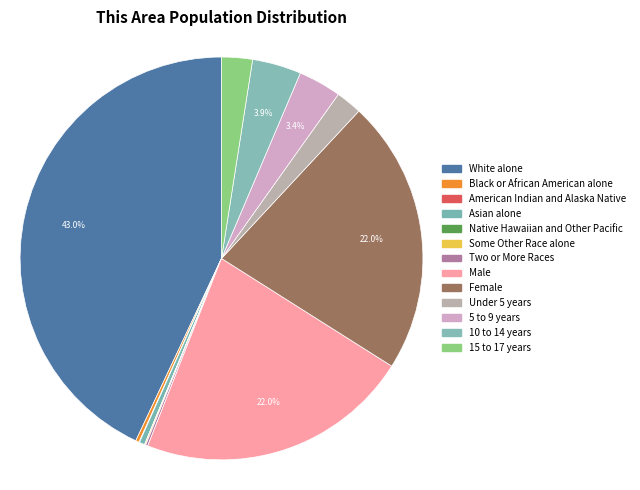

Rank the categories by value from highest to lowest.

White alone, Female, Male, 10 to 14 years, 5 to 9 years, 15 to 17 years, Under 5 years, Asian alone, Black or African American alone, Two or More Races, Some Other Race alone, American Indian and Alaska Native, Native Hawaiian and Other Pacific